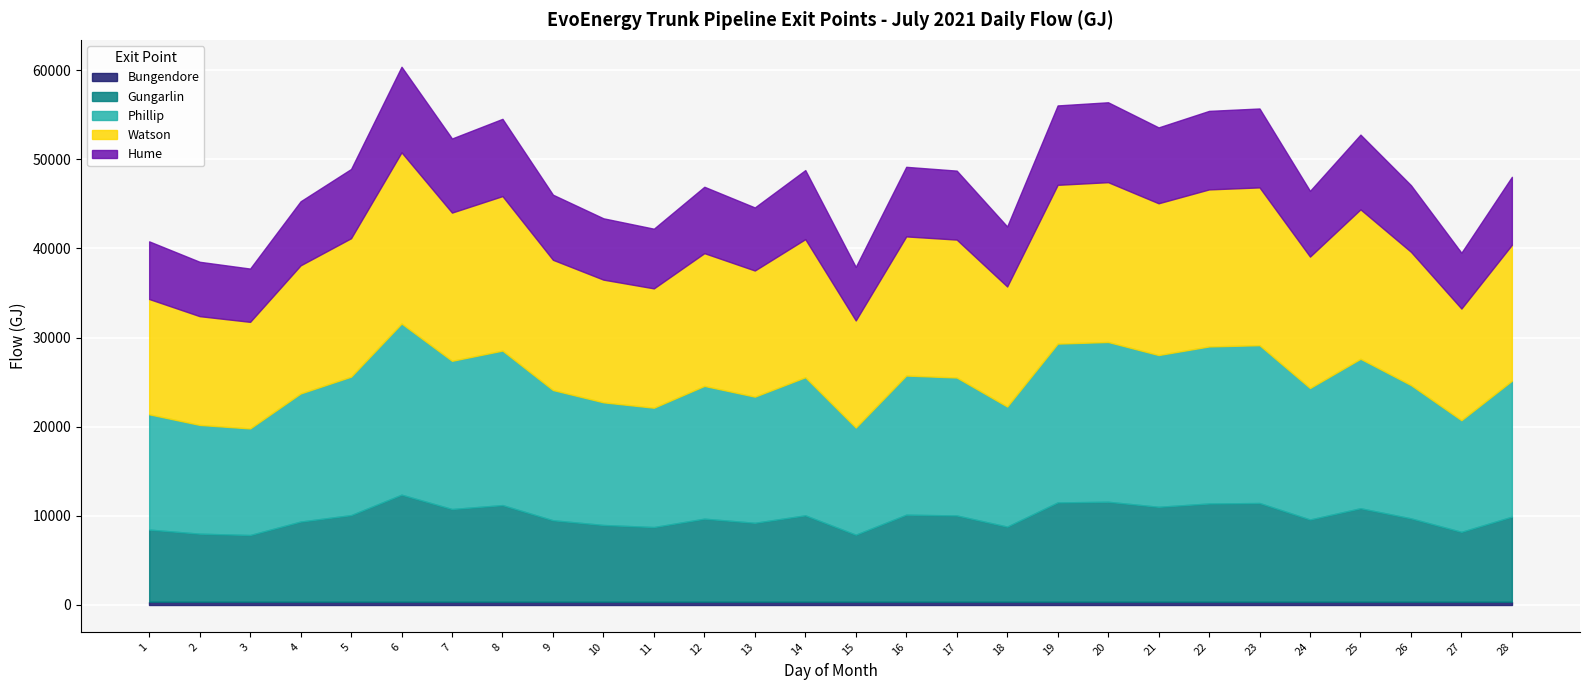

List the series in order of their peak value, highest first.

Phillip, Watson, Gungarlin, Hume, Bungendore